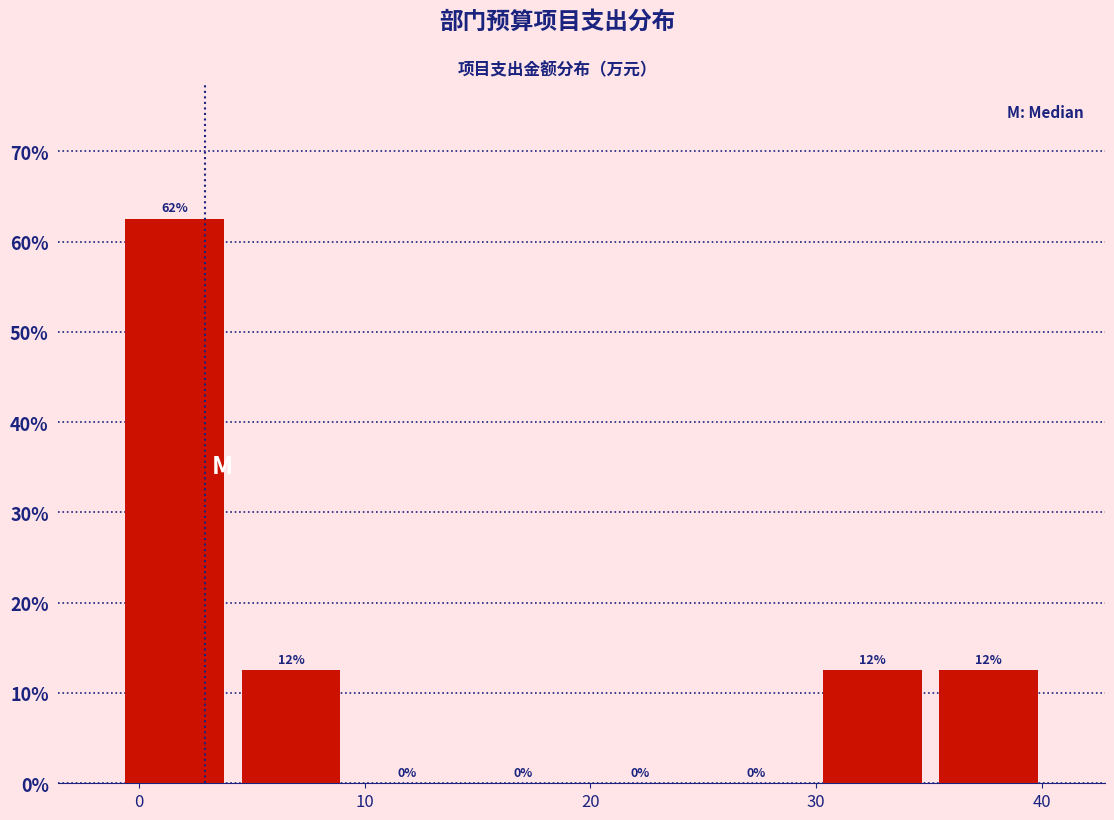

Which range on the x-axis has the tallest bar?

-1 to 4